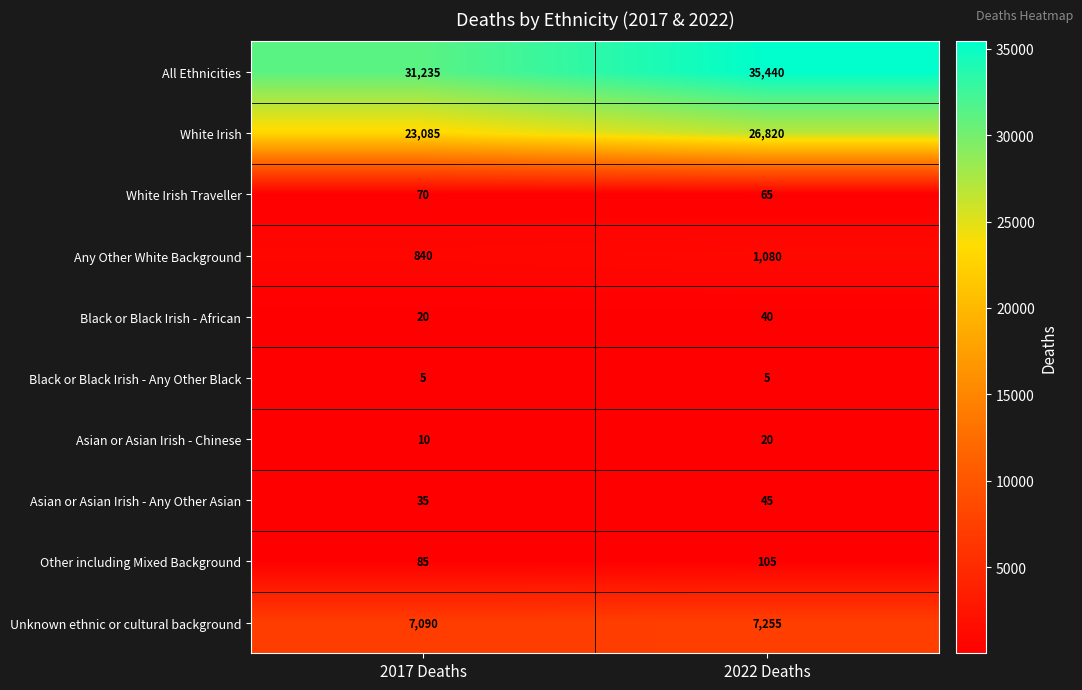

True or false: White Irish has a value of 26820 at 2022 Deaths.

True